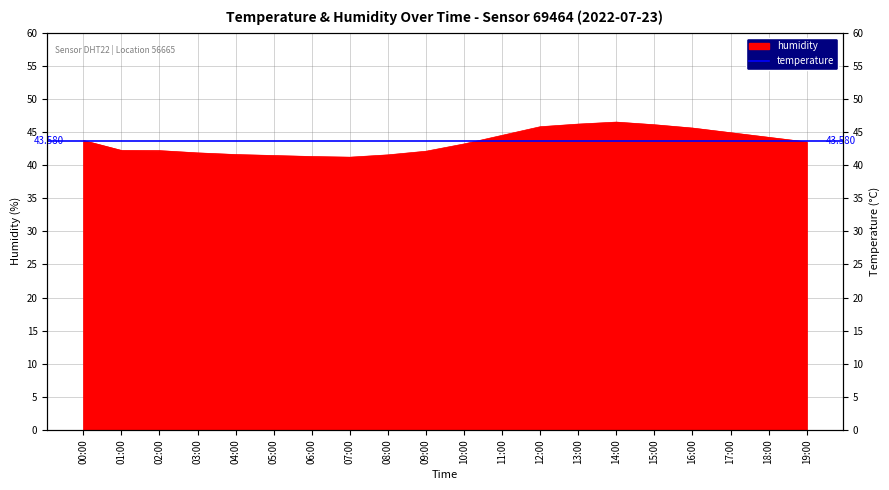

Which label corresponds to the smallest value in the chart?

07:00